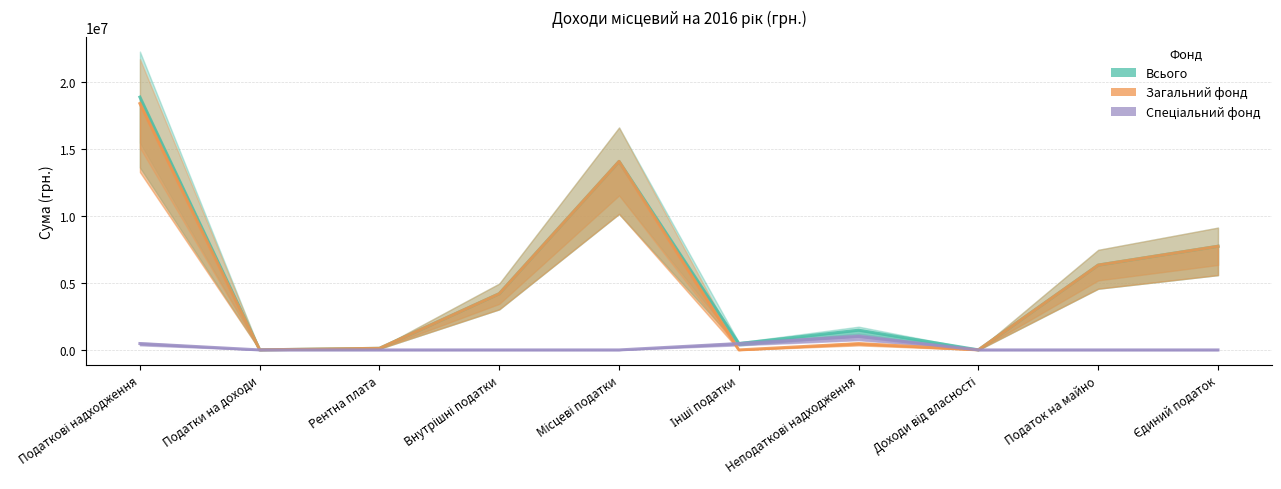

Reading left to right, list all the values displayed in this chart.

Всього: Податкові надходження=18880500	Податки на доходи=6500	Рентна плата=120000	Внутрішні податки=4200000	Місцеві податки=14077000	Інші податки=477000	Неподаткові надходження=1473606	Доходи від власності=3200	Податок на майно=6335000	Єдиний податок=7742000
Загальний фонд: Податкові надходження=18403500	Податки на доходи=6500	Рентна плата=120000	Внутрішні податки=4200000	Місцеві податки=14077000	Інші податки=0	Неподаткові надходження=470200	Доходи від власності=3200	Податок на майно=6335000	Єдиний податок=7742000
Спеціальний фонд: Податкові надходження=477000	Податки на доходи=0	Рентна плата=0	Внутрішні податки=0	Місцеві податки=0	Інші податки=477000	Неподаткові надходження=1003406	Доходи від власності=0	Податок на майно=0	Єдиний податок=0